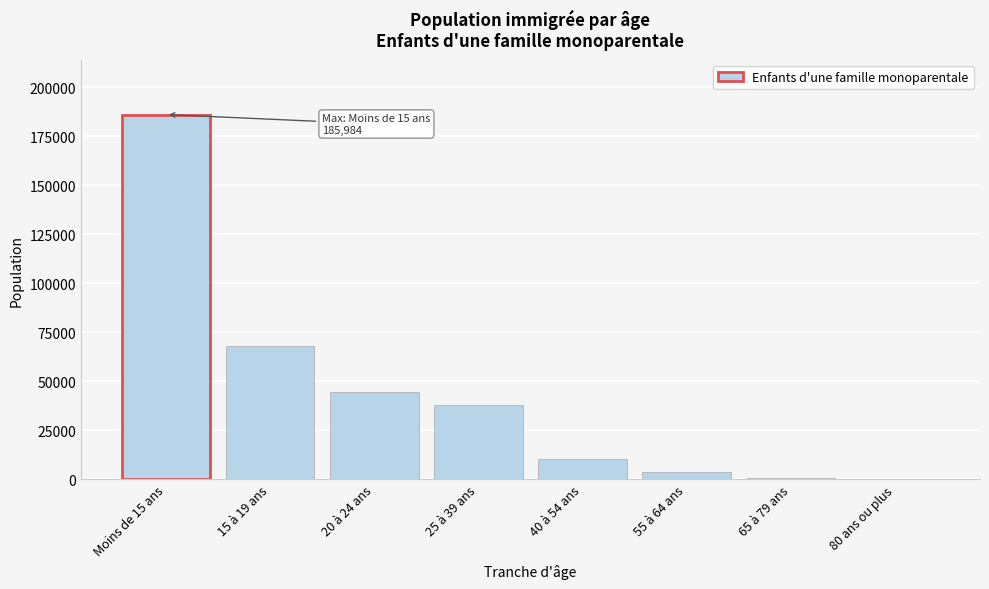

Reading left to right, what are all the values shown in this chart?

Moins de 15 ans=185983.6	15 à 19 ans=67972.9	20 à 24 ans=44646.1	25 à 39 ans=37902.1	40 à 54 ans=10480.0	55 à 64 ans=3720.5	65 à 79 ans=903.6	80 ans ou plus=1.1